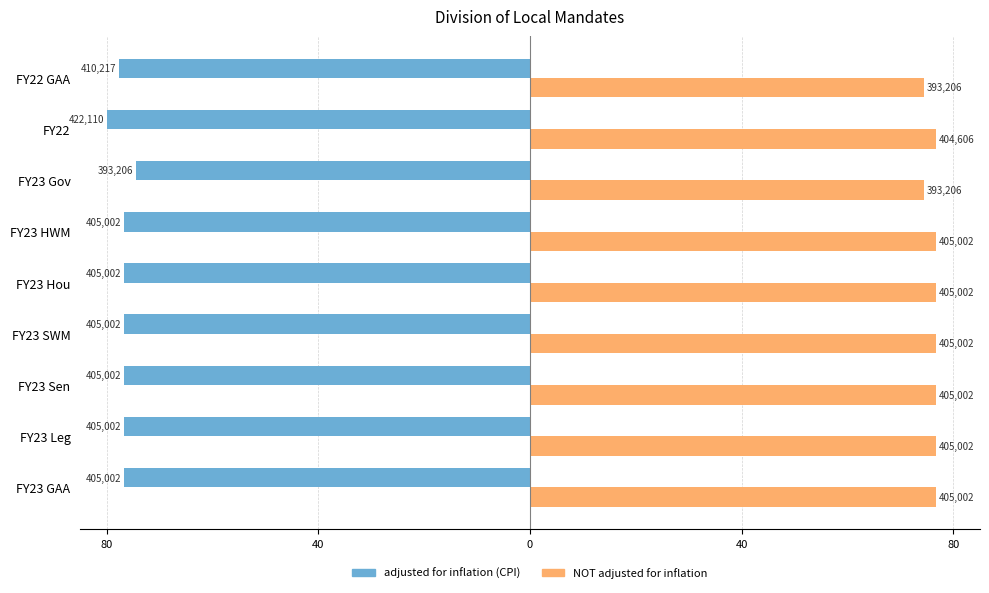

What are all the series names shown in the legend?

adjusted for inflation (CPI), NOT adjusted for inflation